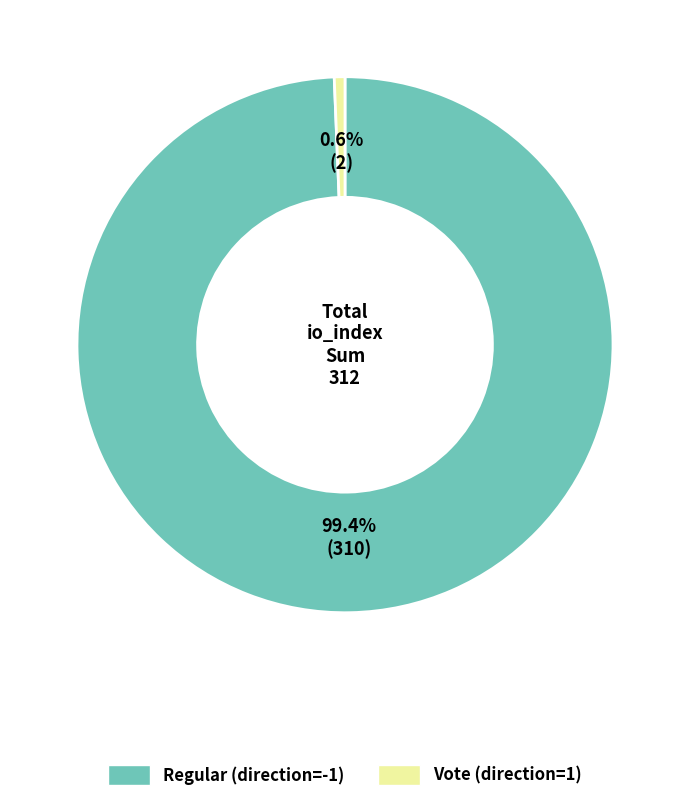

What is the smallest slice in the pie chart?

Vote